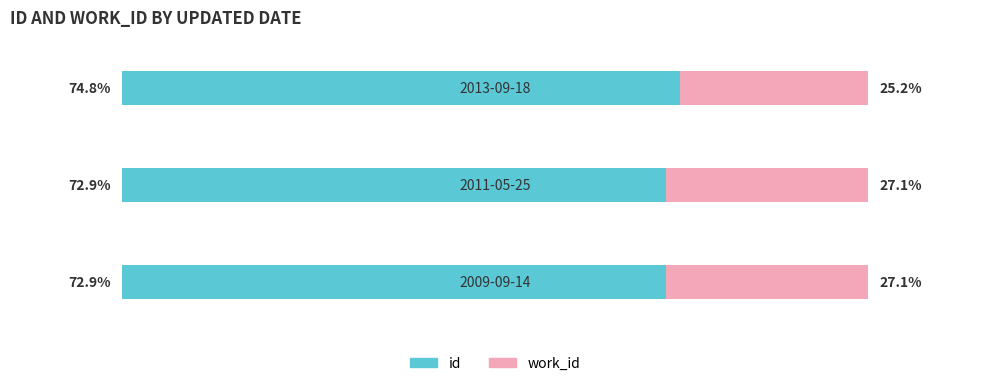

What is the value of the work_id bar at the 2nd from the left?

27.1